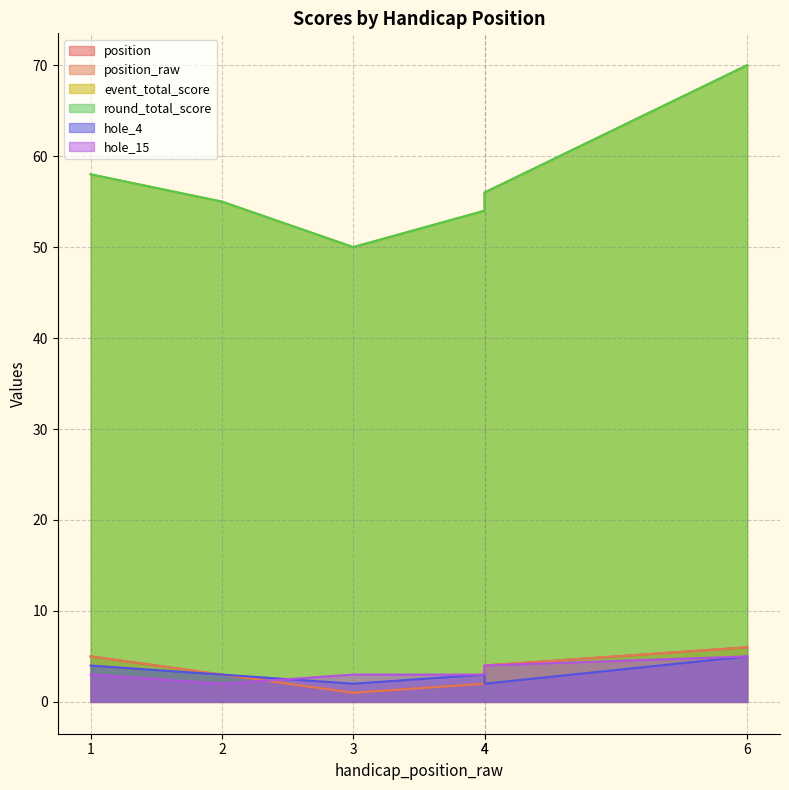

Reading left to right, what are all the values shown in this chart?

position: 1=5	2=3	3=1	4=2	4=4	6=6
position_raw: 1=5	2=3	3=1	4=2	4=4	6=6
event_total_score: 1=58	2=55	3=50	4=54	4=56	6=70
round_total_score: 1=58	2=55	3=50	4=54	4=56	6=70
hole_4: 1=4	2=3	3=2	4=3	4=2	6=5
hole_15: 1=3	2=2	3=3	4=3	4=4	6=5